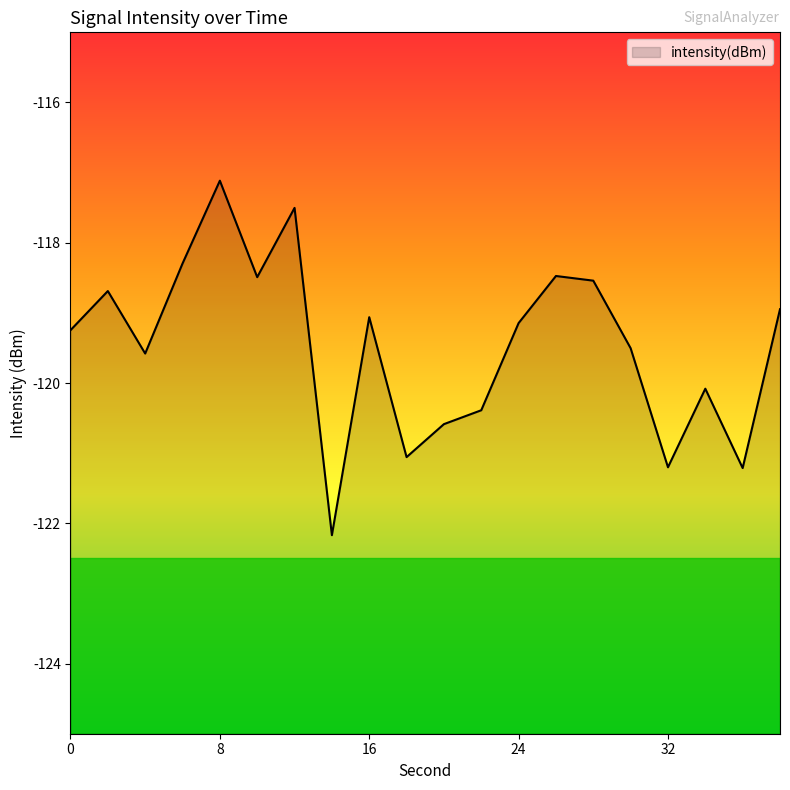

Rank the categories by value from lowest to highest.

14, 36, 32, 18, 20, 22, 34, 4, 30, 0, 24, 16, 38, 2, 28, 10, 26, 6, 12, 8